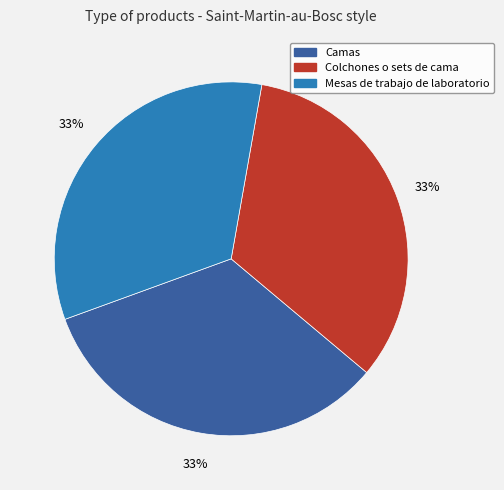

Is there any slice that represents more than half of the pie?

No